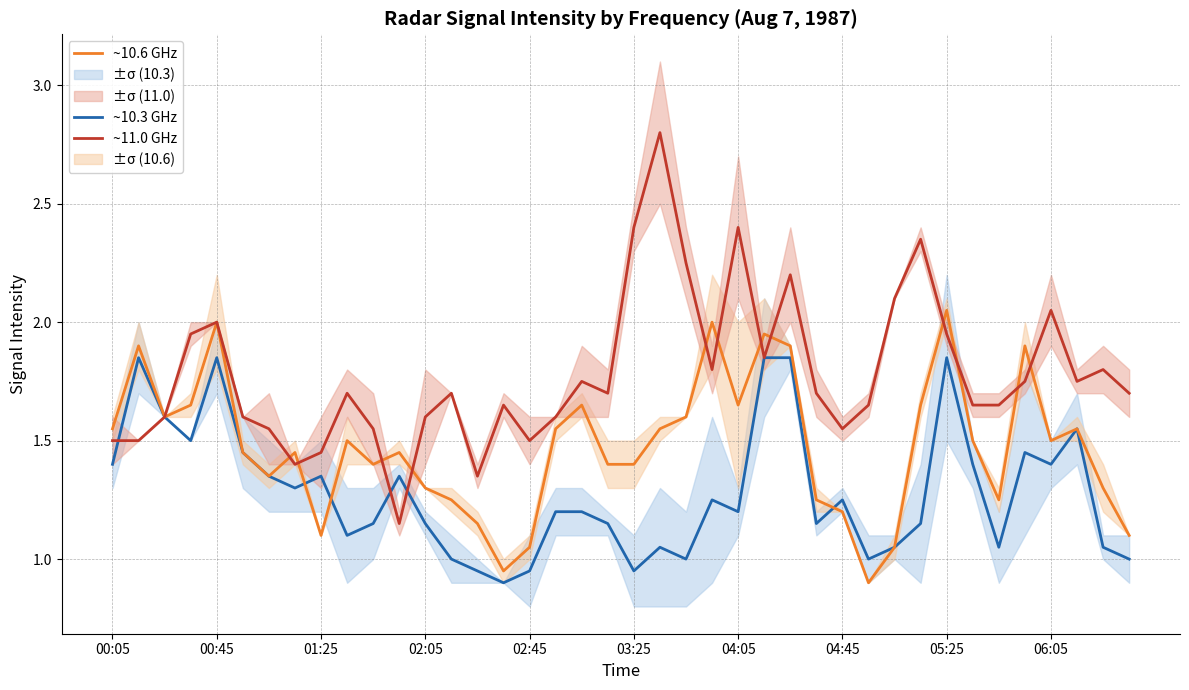

Which series has the largest total across all categories?

~11.0 GHz